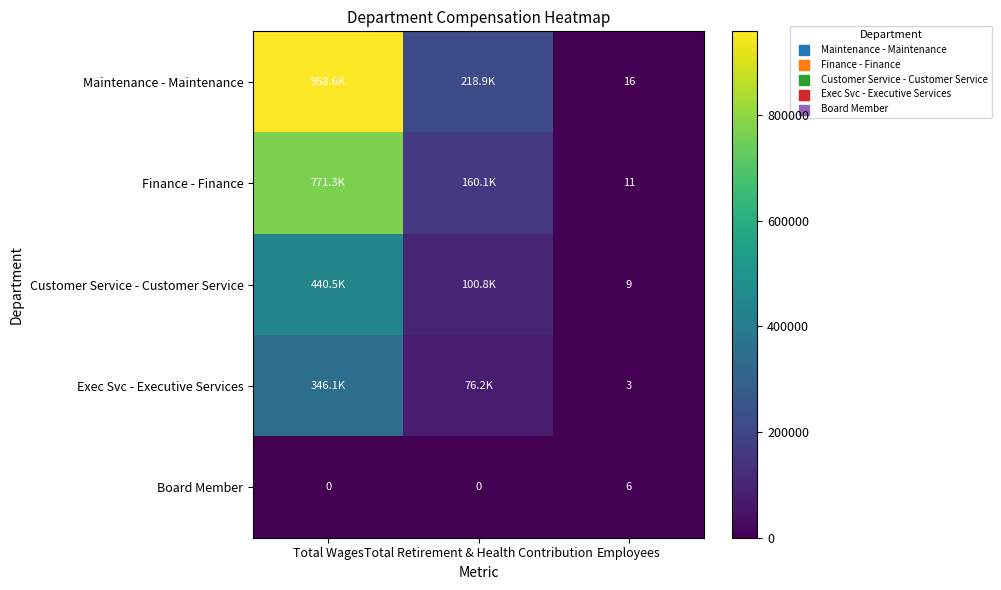

What is the total value across all series at Employees?

45